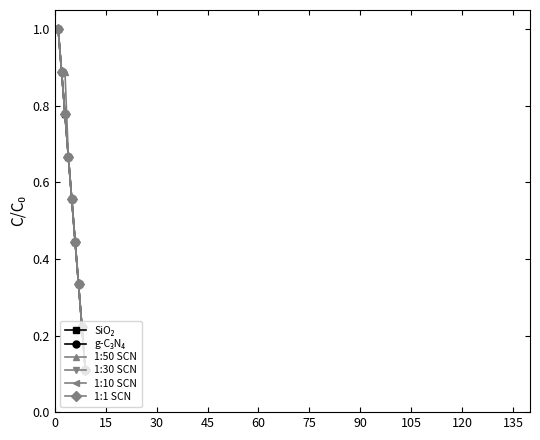

What is the value of the 1:30 SCN point at the 5th from the left?

0.6